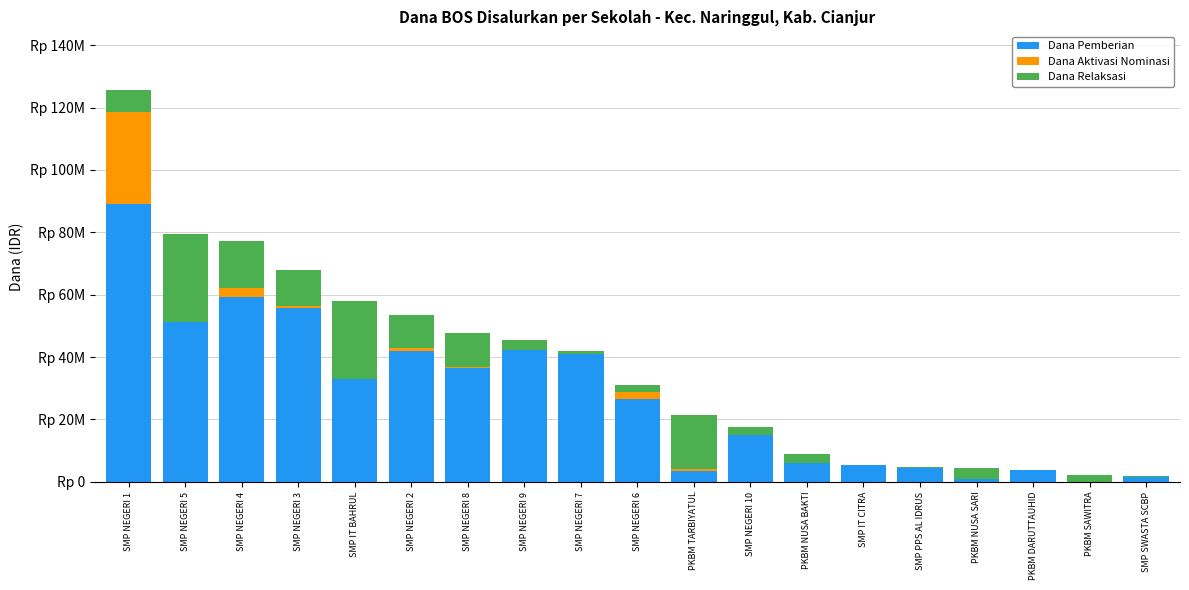

What is the average value of the Dana Pemberian series?

27217105